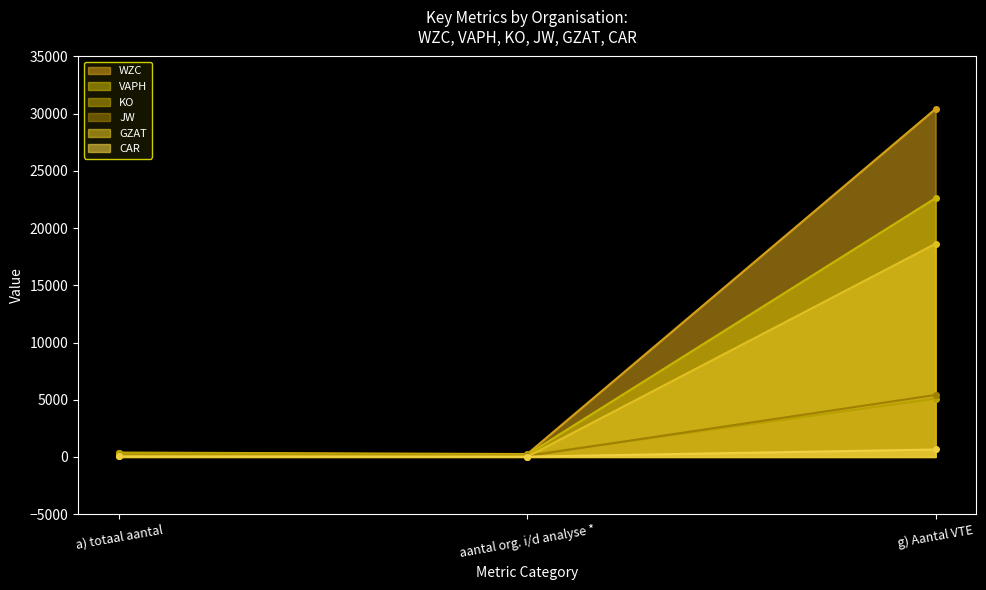

What is the maximum value shown in the chart?

30426